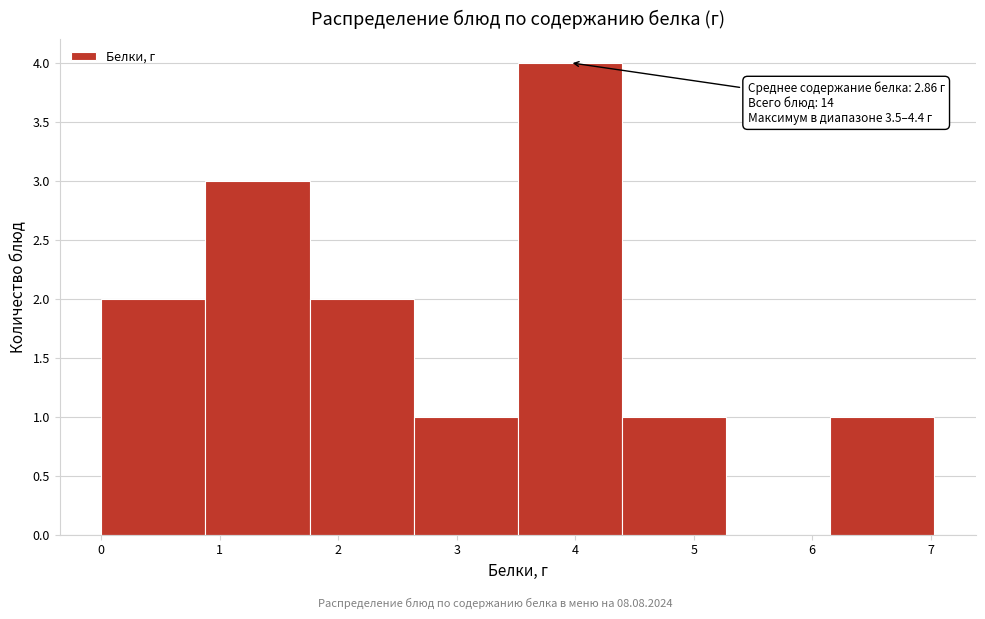

Which range on the x-axis has the tallest bar?

3.5 to 4.4